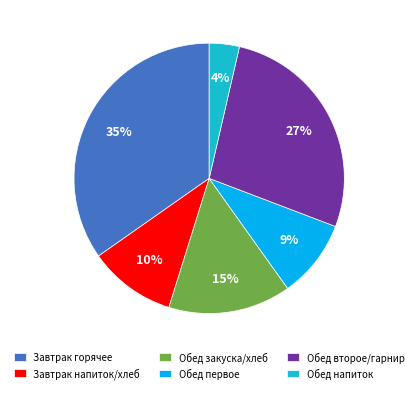

To the nearest percent, what is the difference between the largest and smallest slice percentages?

31%